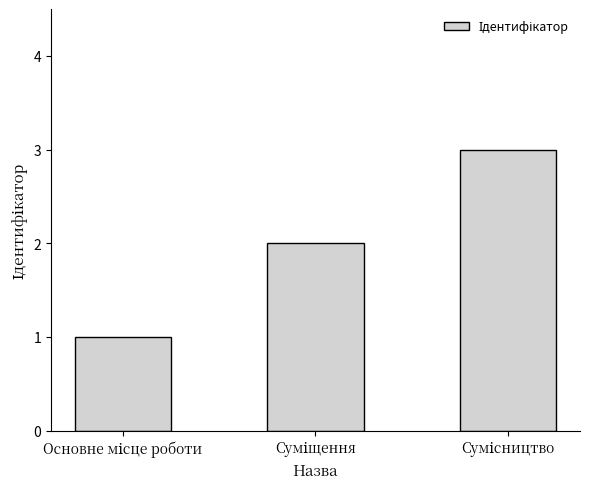

What is the maximum value shown in the chart?

3